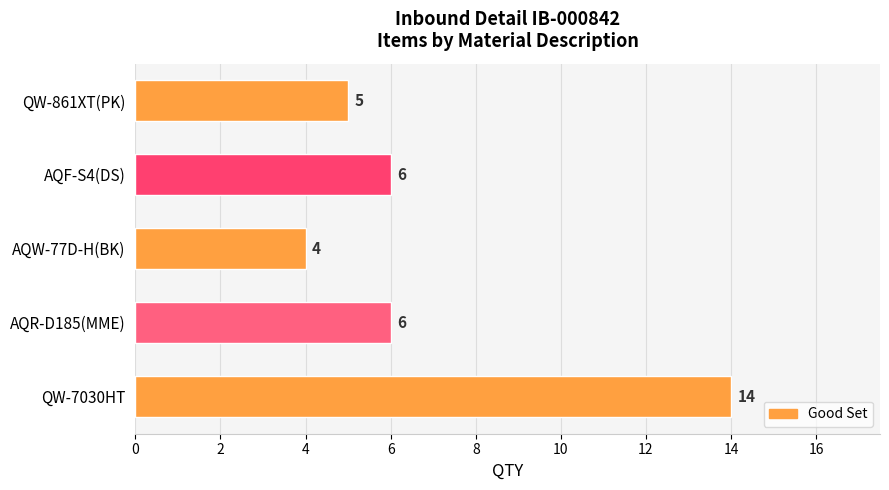

What is the average value?

7